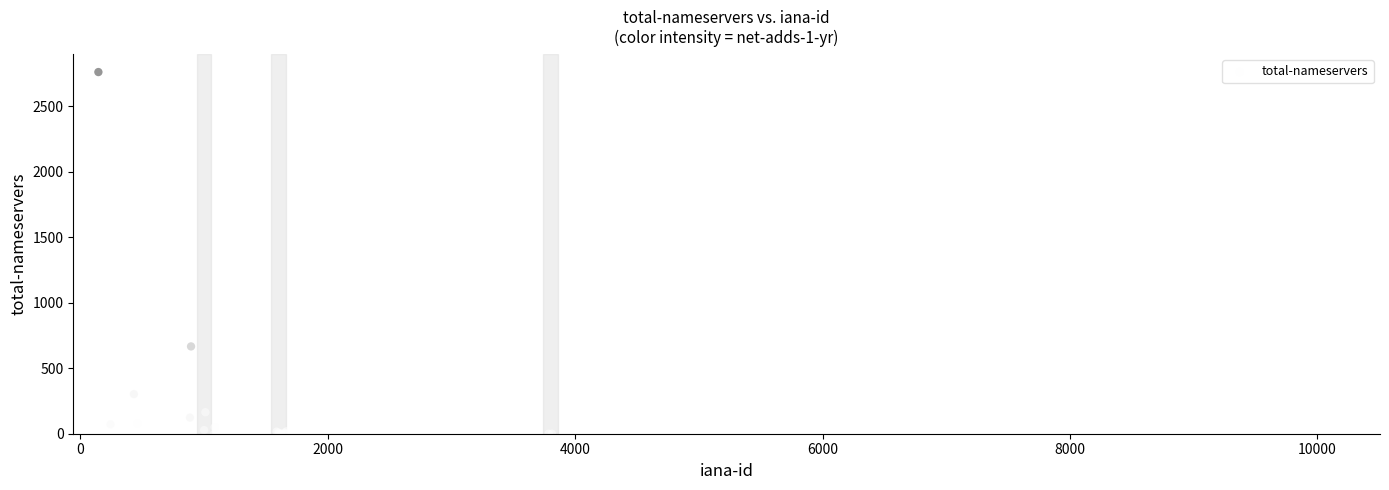

What Y value in the scatter plot is closest to 1379?

666